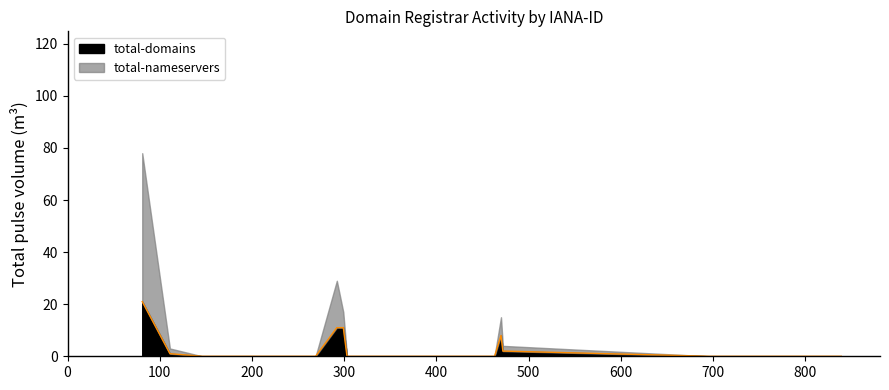

What is the maximum value for total-domains?

21